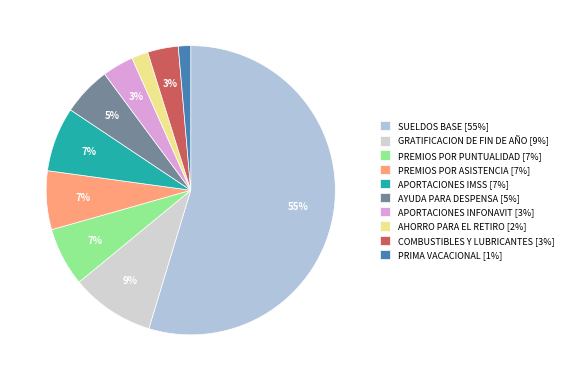

To the nearest percent, what portion does APORTACIONES INFONAVIT represent?

3%